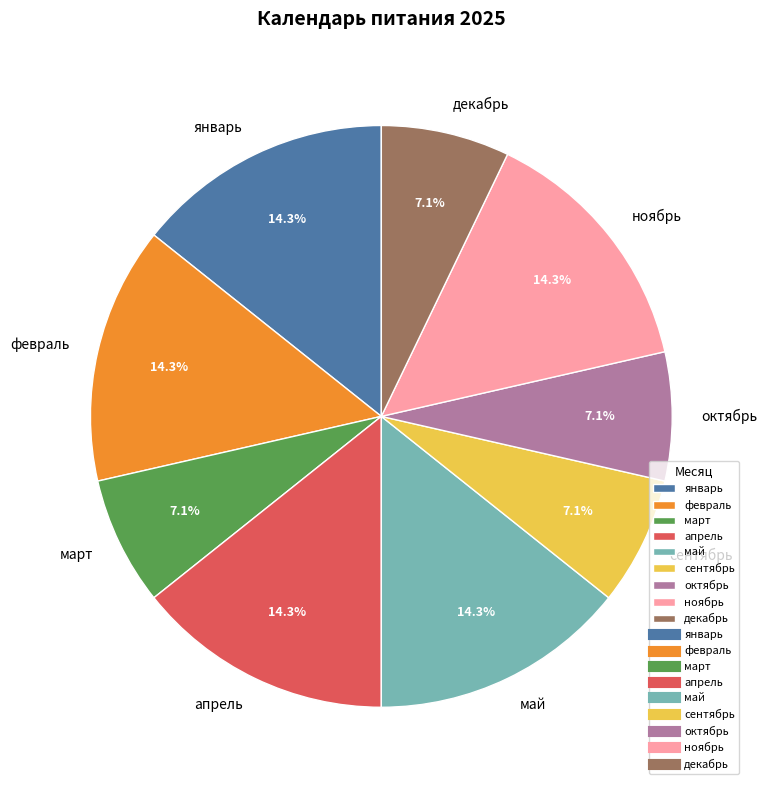

To the nearest percent, what percentage of the pie is сентябрь?

7%